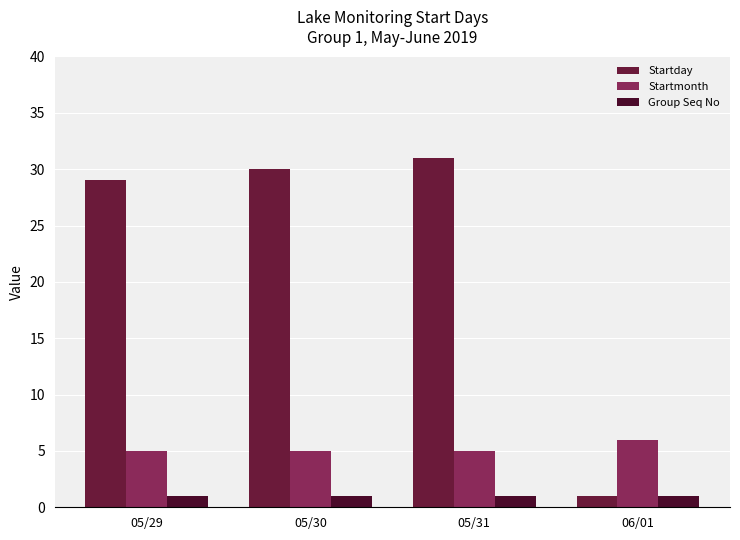

Count the number of data series in this chart.

3